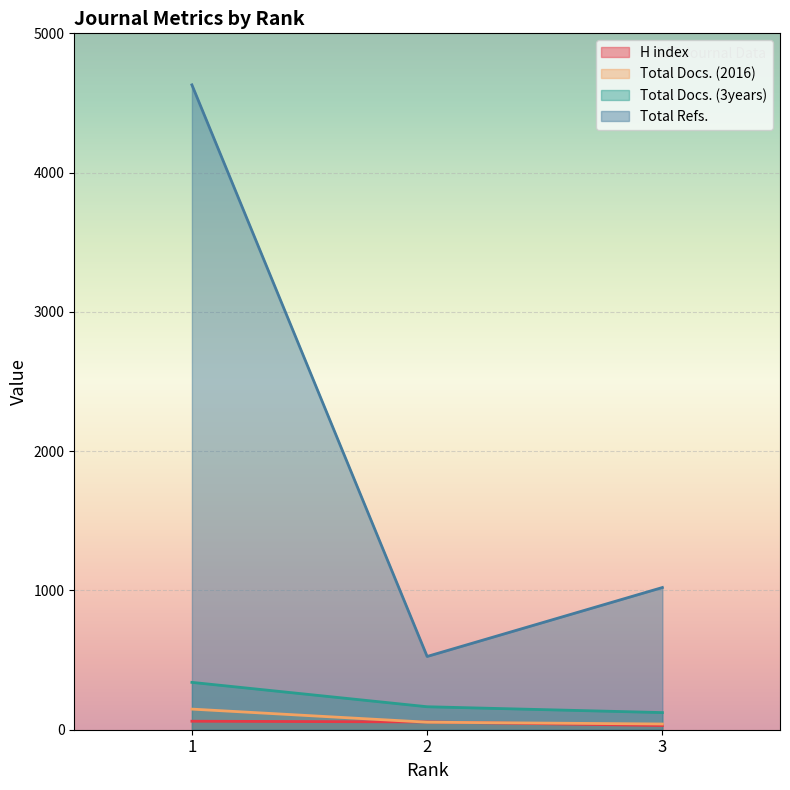

What is the difference between the Total Docs. (2016) values at 1 and 3?

107